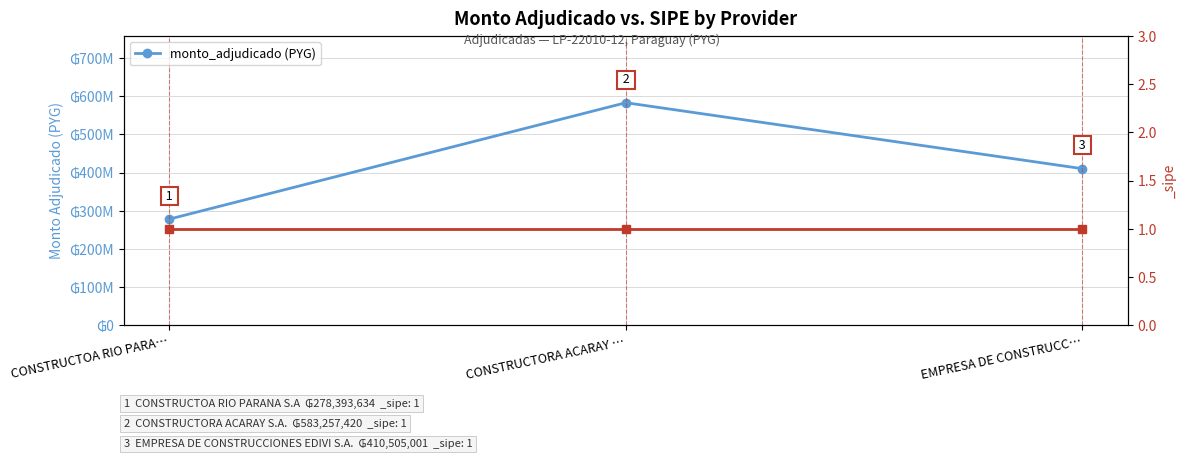

How many distinct data groups are displayed?

1